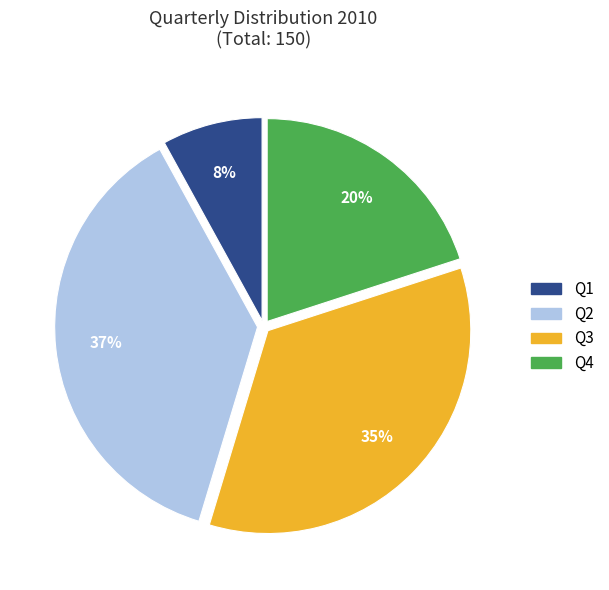

Between Q2 and Q4, which is larger?

Q2